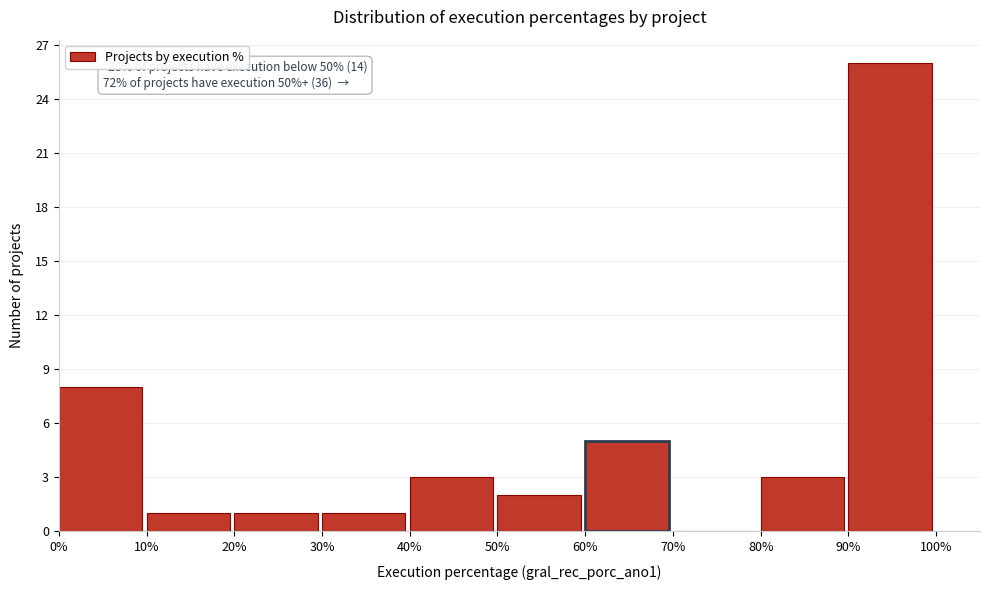

Which range on the x-axis has the tallest bar?

90% to 100%